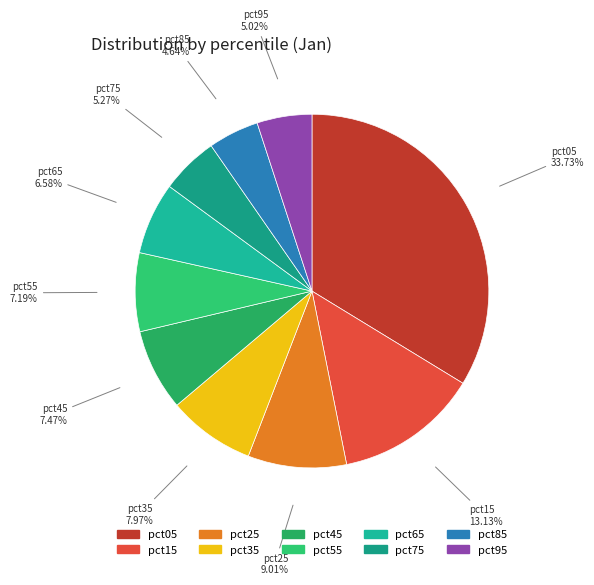

To the nearest percent, what percentage of the pie is pct15?

13%